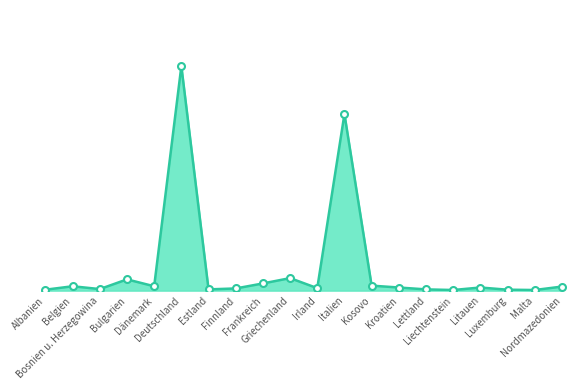

Is this an area chart (filled region under the line)?

Yes